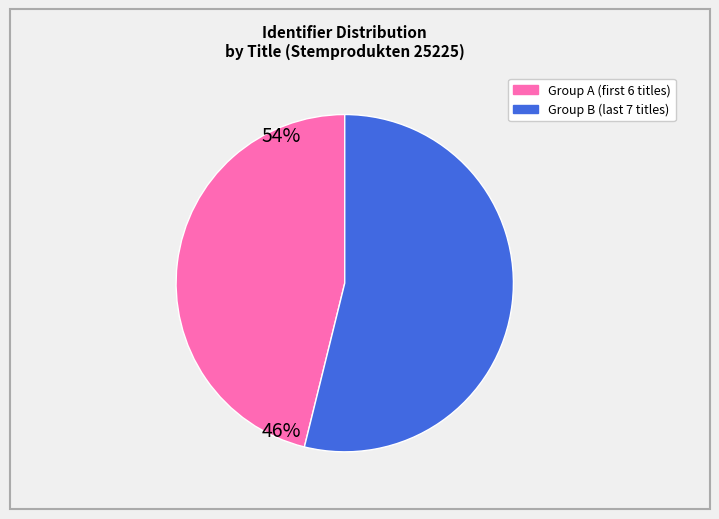

Is there a majority slice in this chart?

Yes